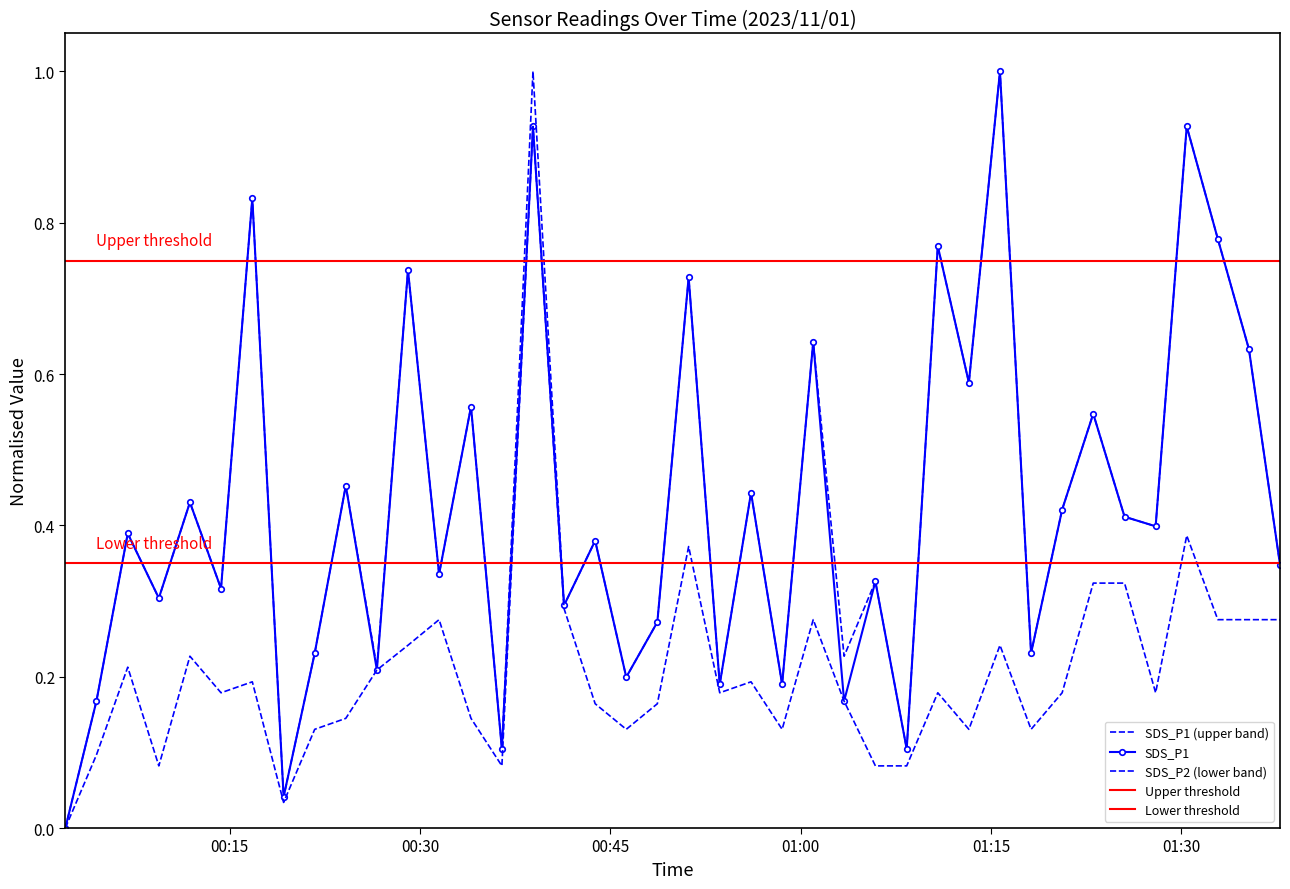

Reading right to left, what are all the values shown in this chart?

SDS_P1: 2023/11/01 01:37:46=0.3	2023/11/01 01:35:19=0.6	2023/11/01 01:32:52=0.8	2023/11/01 01:30:25=0.9	2023/11/01 01:27:58=0.4	2023/11/01 01:25:31=0.4	2023/11/01 01:23:03=0.5	2023/11/01 01:20:36=0.4	2023/11/01 01:18:09=0.2	2023/11/01 01:15:42=1.0	2023/11/01 01:13:15=0.6	2023/11/01 01:10:48=0.8	2023/11/01 01:08:21=0.1	2023/11/01 01:05:53=0.3	2023/11/01 01:03:25=0.2	2023/11/01 01:00:59=0.6	2023/11/01 00:58:32=0.2	2023/11/01 00:56:05=0.4	2023/11/01 00:53:37=0.2	2023/11/01 00:51:10=0.7	2023/11/01 00:48:42=0.3	2023/11/01 00:46:15=0.2	2023/11/01 00:43:48=0.4	2023/11/01 00:41:21=0.3	2023/11/01 00:38:54=0.9	2023/11/01 00:36:27=0.1	2023/11/01 00:34:01=0.6	2023/11/01 00:31:30=0.3	2023/11/01 00:29:03=0.7	2023/11/01 00:26:36=0.2	2023/11/01 00:24:09=0.5	2023/11/01 00:21:42=0.2	2023/11/01 00:19:15=0.0	2023/11/01 00:16:47=0.8	2023/11/01 00:14:19=0.3	2023/11/01 00:11:52=0.4	2023/11/01 00:09:25=0.3	2023/11/01 00:06:58=0.4	2023/11/01 00:04:30=0.2	2023/11/01 00:02:03=0.0
SDS_P2: 2023/11/01 01:37:46=0.3	2023/11/01 01:35:19=0.3	2023/11/01 01:32:52=0.3	2023/11/01 01:30:25=0.4	2023/11/01 01:27:58=0.2	2023/11/01 01:25:31=0.3	2023/11/01 01:23:03=0.3	2023/11/01 01:20:36=0.2	2023/11/01 01:18:09=0.1	2023/11/01 01:15:42=0.2	2023/11/01 01:13:15=0.1	2023/11/01 01:10:48=0.2	2023/11/01 01:08:21=0.1	2023/11/01 01:05:53=0.1	2023/11/01 01:03:25=0.2	2023/11/01 01:00:59=0.3	2023/11/01 00:58:32=0.1	2023/11/01 00:56:05=0.2	2023/11/01 00:53:37=0.2	2023/11/01 00:51:10=0.4	2023/11/01 00:48:42=0.2	2023/11/01 00:46:15=0.1	2023/11/01 00:43:48=0.2	2023/11/01 00:41:21=0.3	2023/11/01 00:38:54=0.9	2023/11/01 00:36:27=0.1	2023/11/01 00:34:01=0.1	2023/11/01 00:31:30=0.3	2023/11/01 00:29:03=0.2	2023/11/01 00:26:36=0.2	2023/11/01 00:24:09=0.1	2023/11/01 00:21:42=0.1	2023/11/01 00:19:15=0.0	2023/11/01 00:16:47=0.2	2023/11/01 00:14:19=0.2	2023/11/01 00:11:52=0.2	2023/11/01 00:09:25=0.1	2023/11/01 00:06:58=0.2	2023/11/01 00:04:30=0.1	2023/11/01 00:02:03=0.0